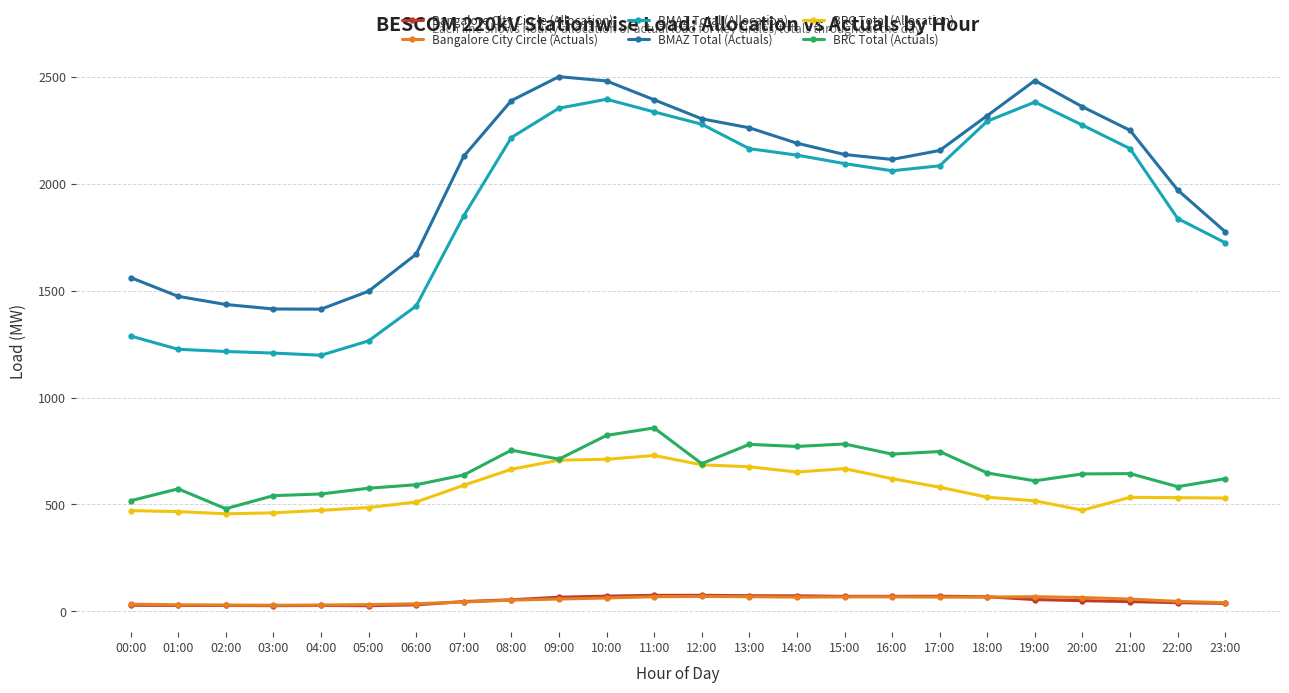

At which label is BMAZ Total (Allocation) closest to 1795?

22:00